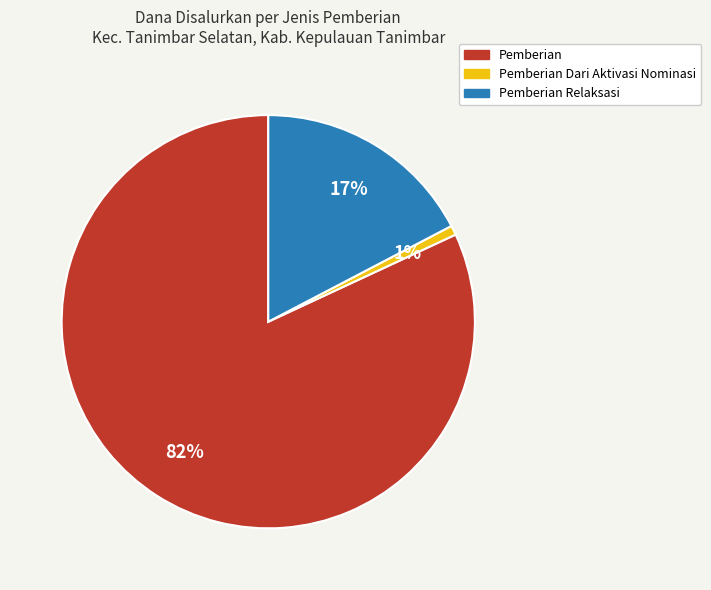

Does any single category account for the majority?

Yes